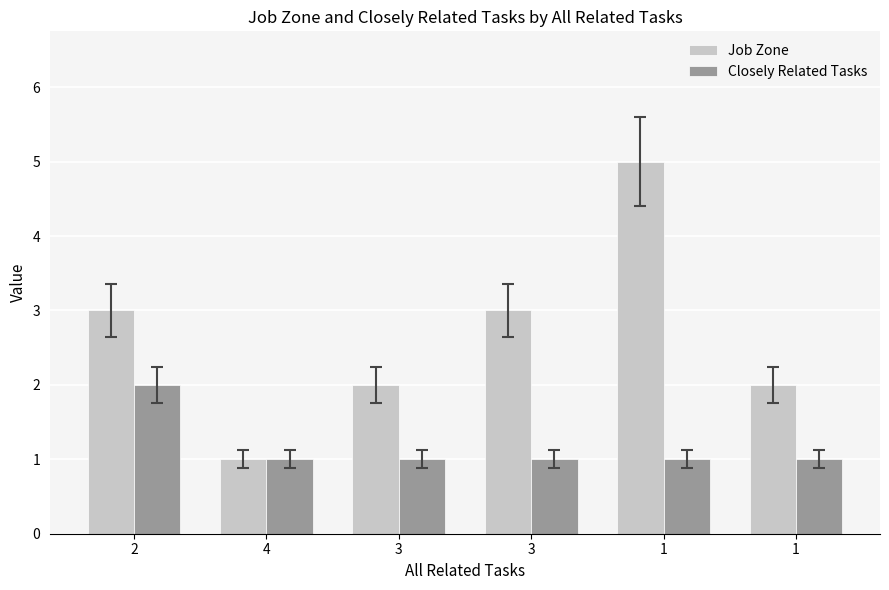

Are the bars grouped side by side (vs. stacked)?

Yes